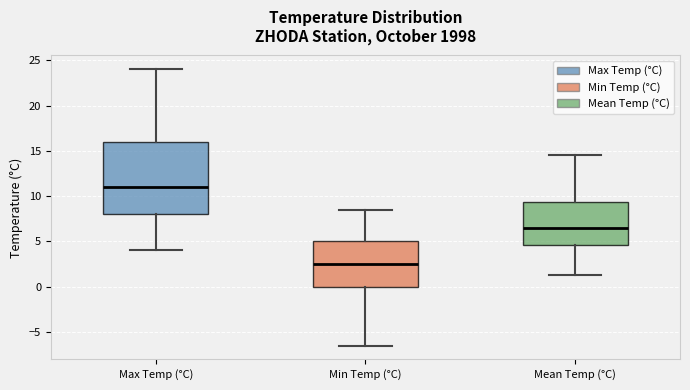

Comparing the boxes themselves (not the whiskers), which one is the tallest?

Max Temp (°C)